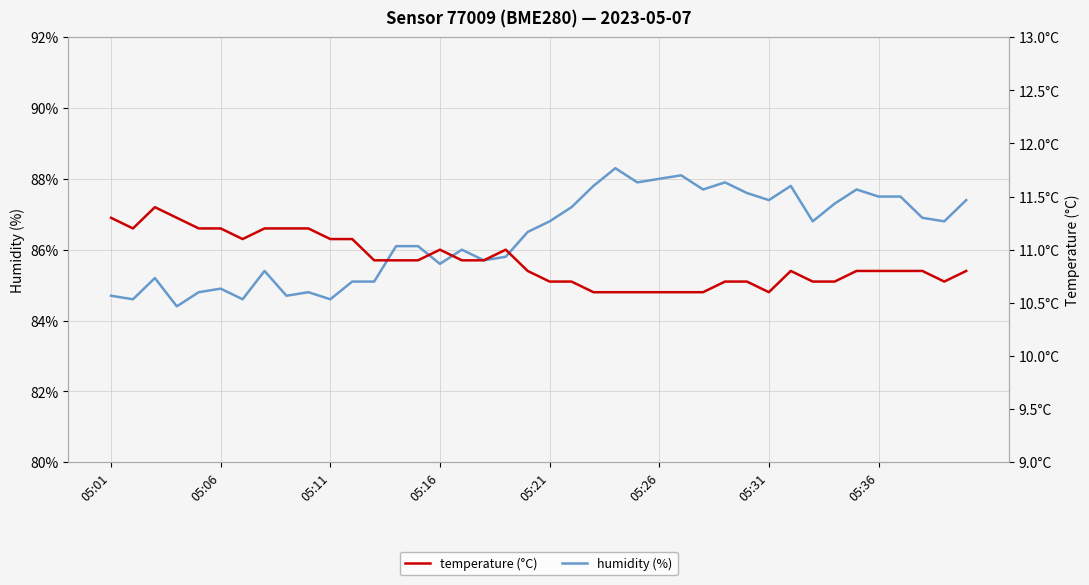

What is the value of the temperature point at the 33rd from the left?

10.7